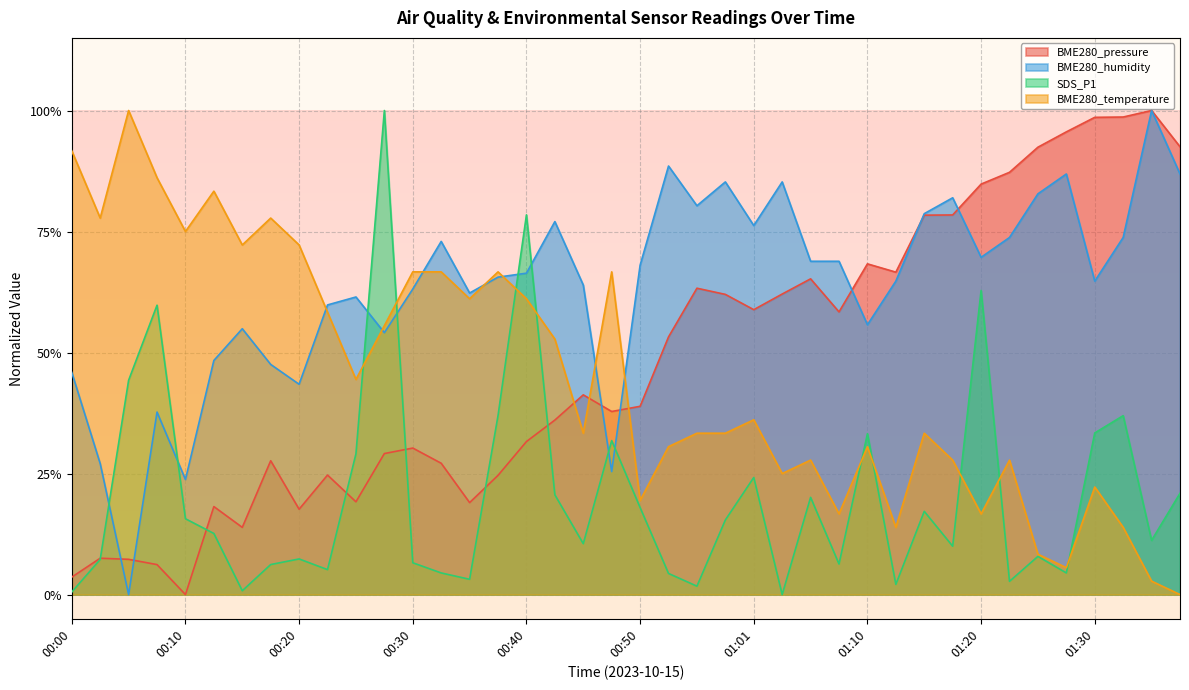

True or false: SDS_P1 and BME280_temperature cross at least once.

True